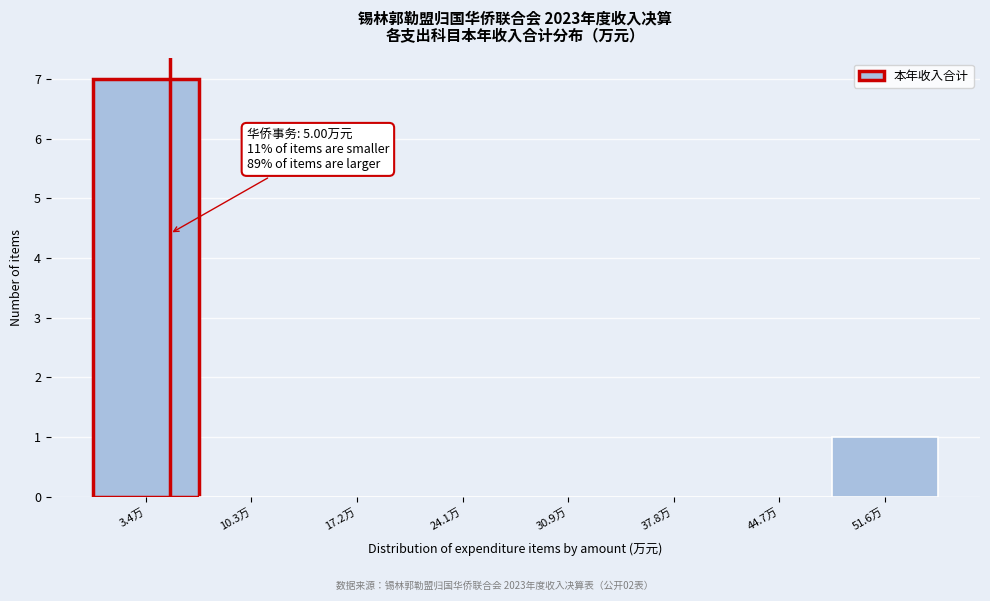

Over which range of the x-axis is the bar tallest?

0 to 7